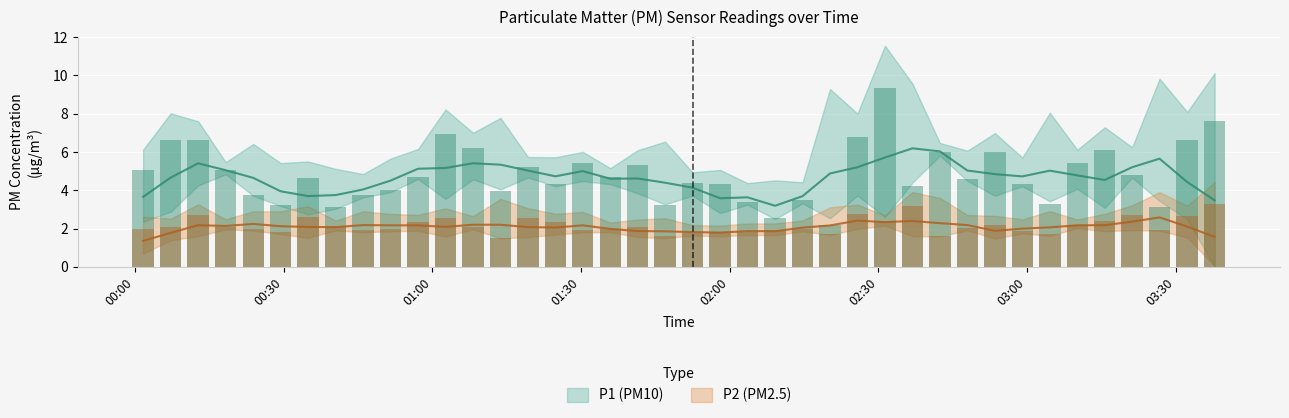

Which series has the largest total across all categories?

P1